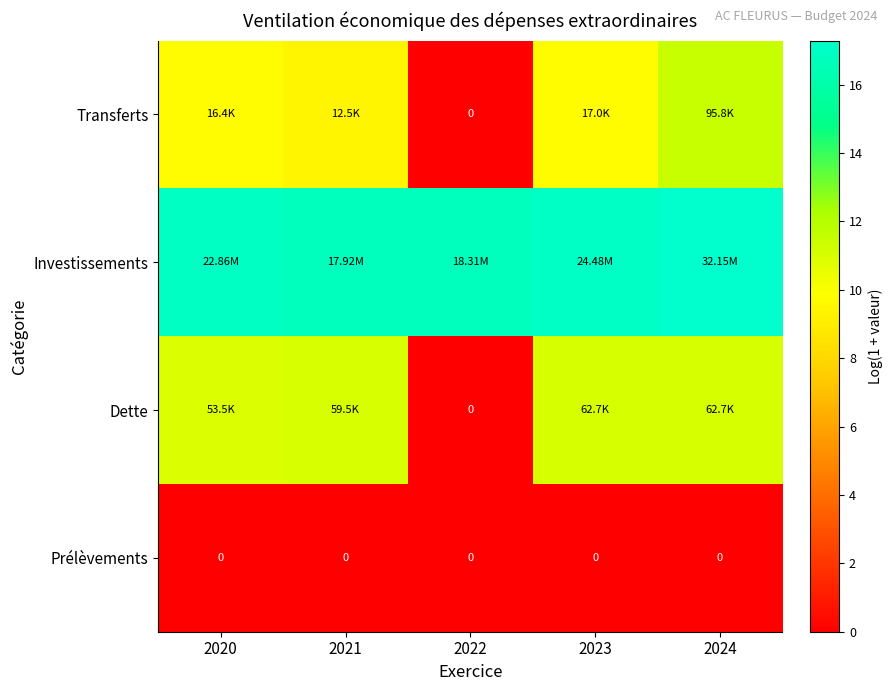

What is the difference between the maximum and minimum values in the Transferts series?

11.5